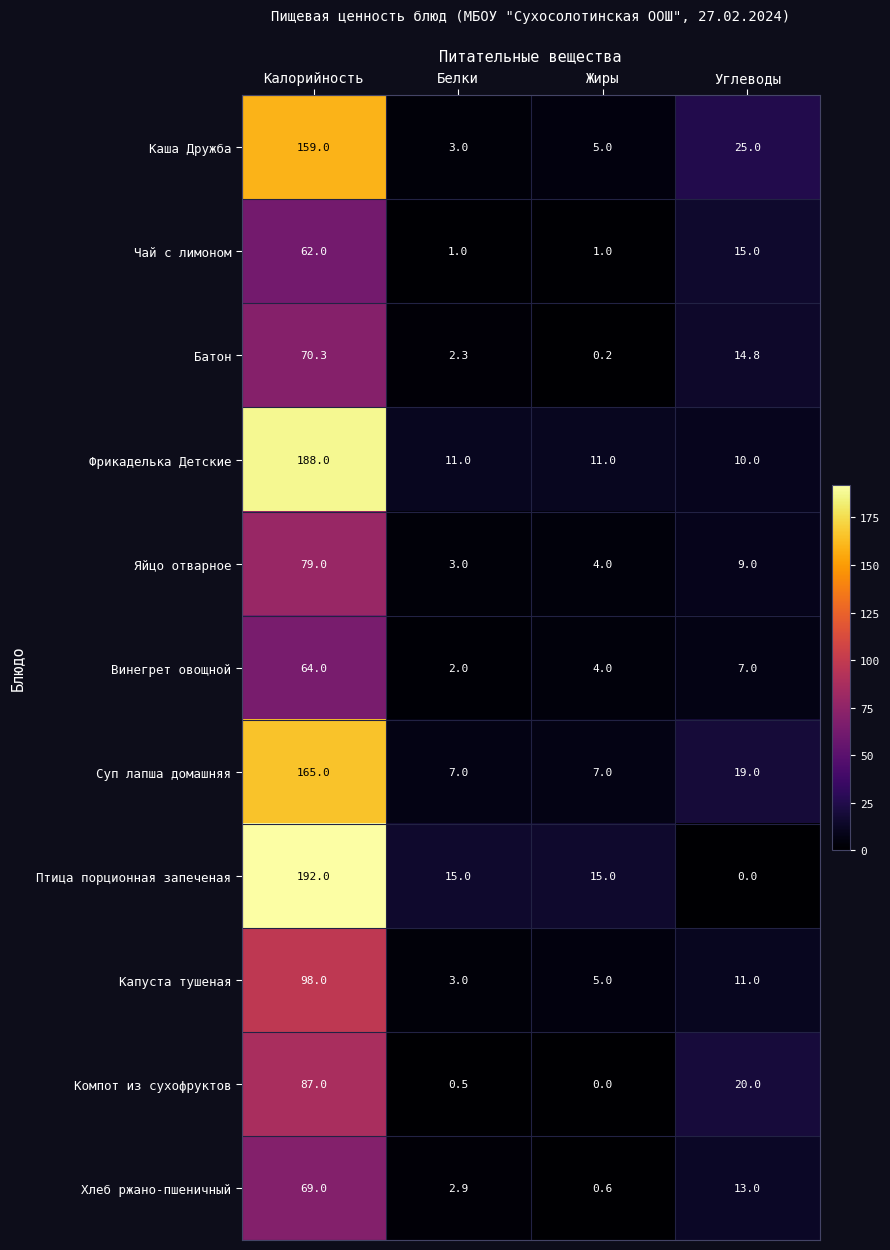

Which series has the largest total across all categories?

Птица порционная запеченая